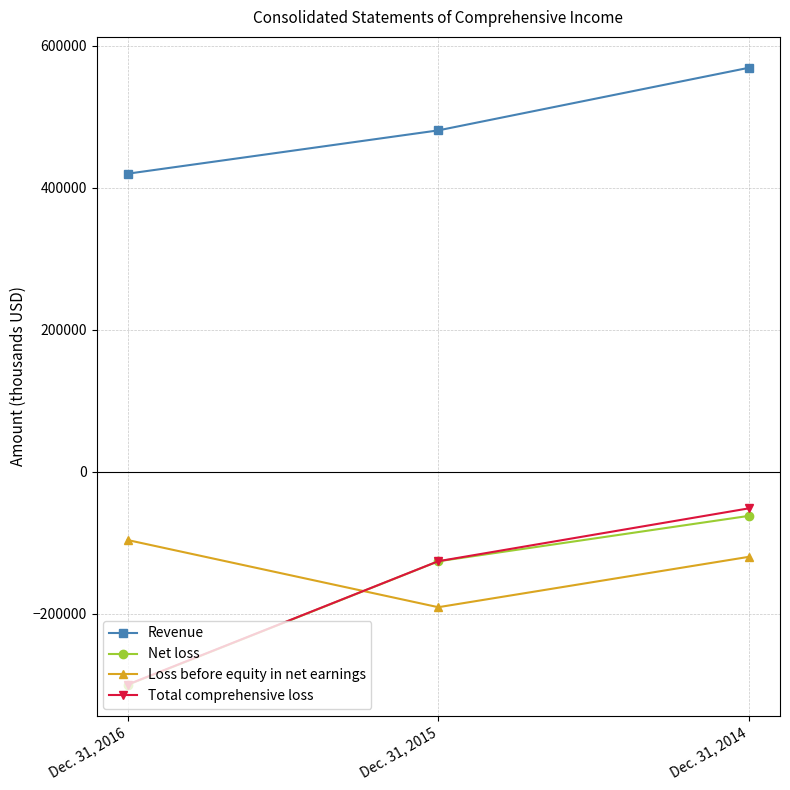

What is the greatest value displayed?

569016